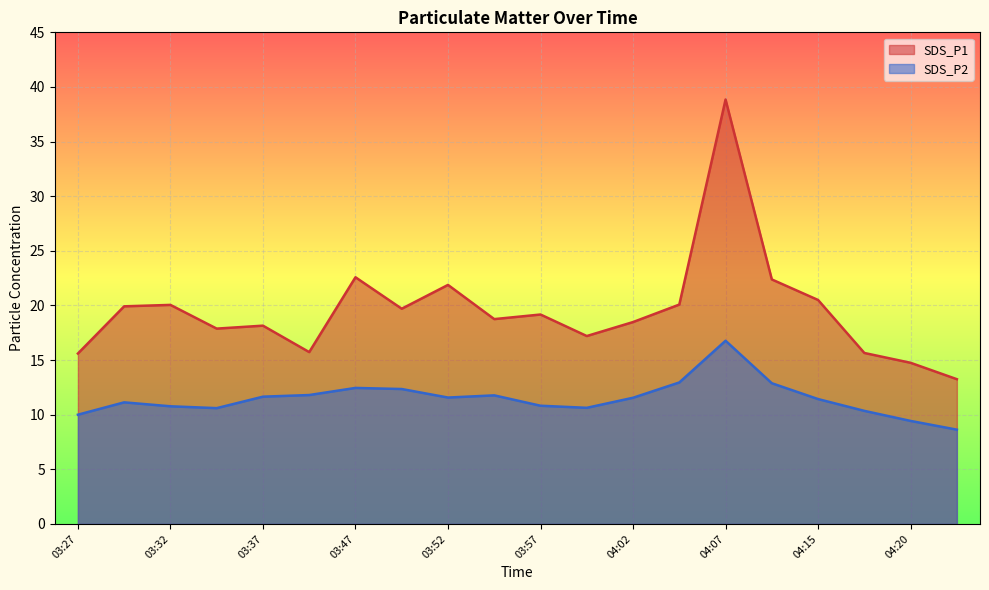

What are all the series names shown in the legend?

SDS_P1, SDS_P2